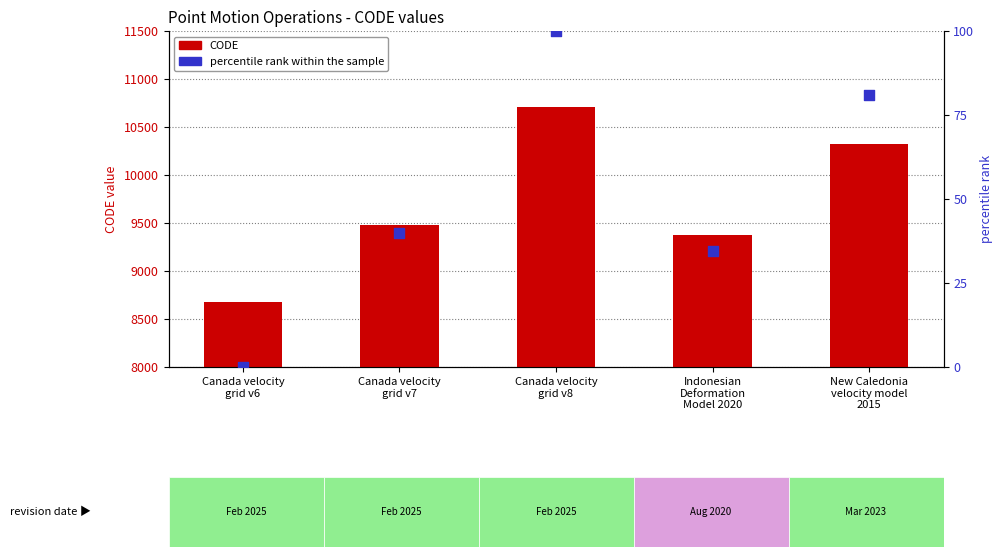

Which series has the largest Y range (max minus min)?

CODE